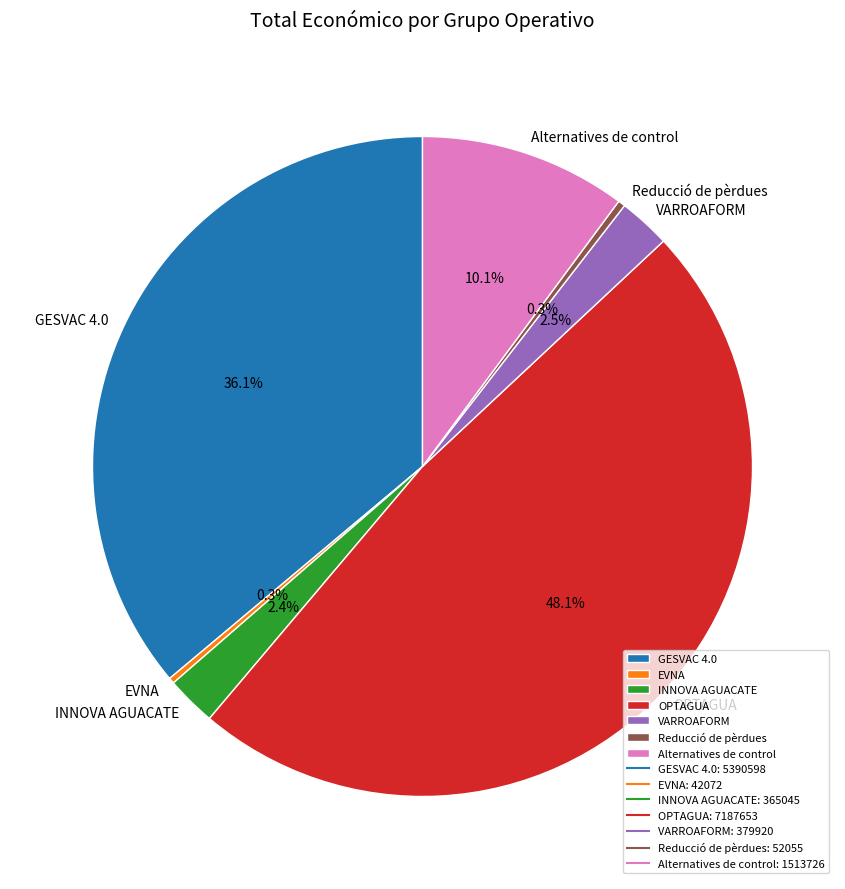

Count the number of slices in the pie.

7